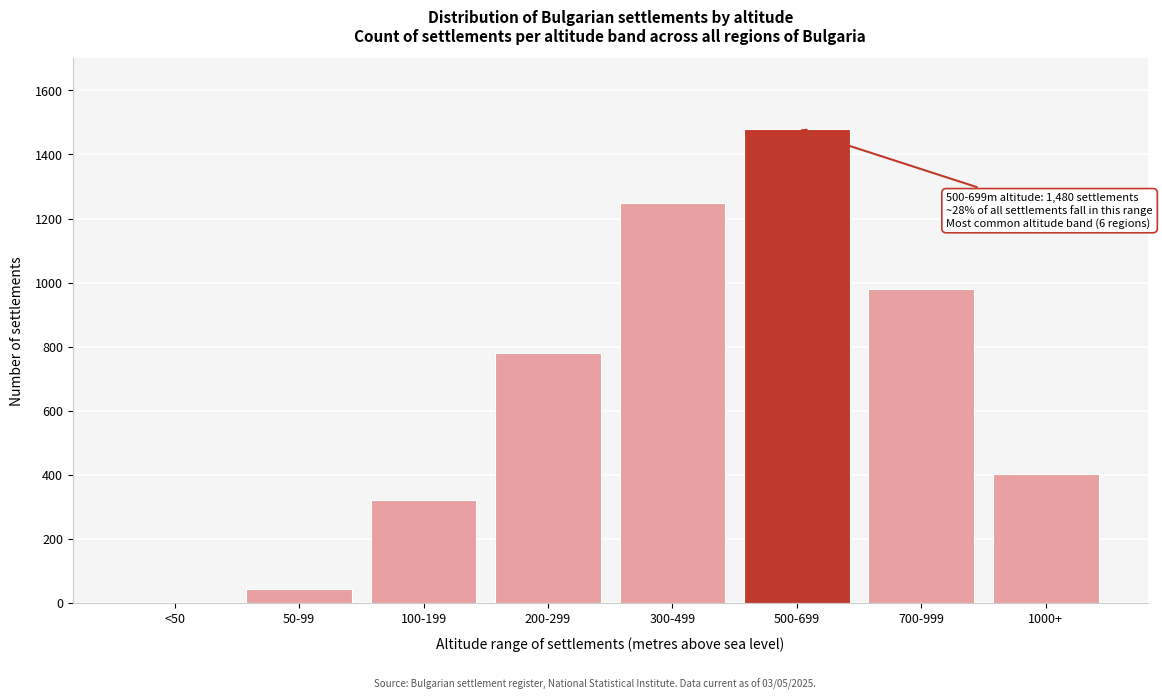

Reading right to left, extract all data points from this chart.

1000+=404	700-999=980	500-699=1480	300-499=1250	200-299=780	100-199=320	50-99=45	<50=0